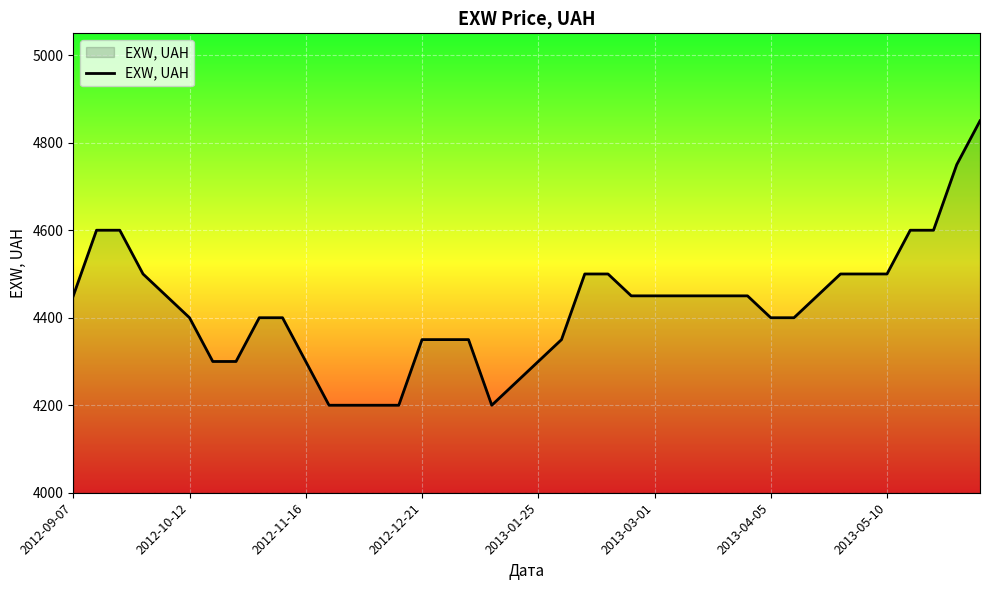

What is the maximum value shown in the chart?

4850